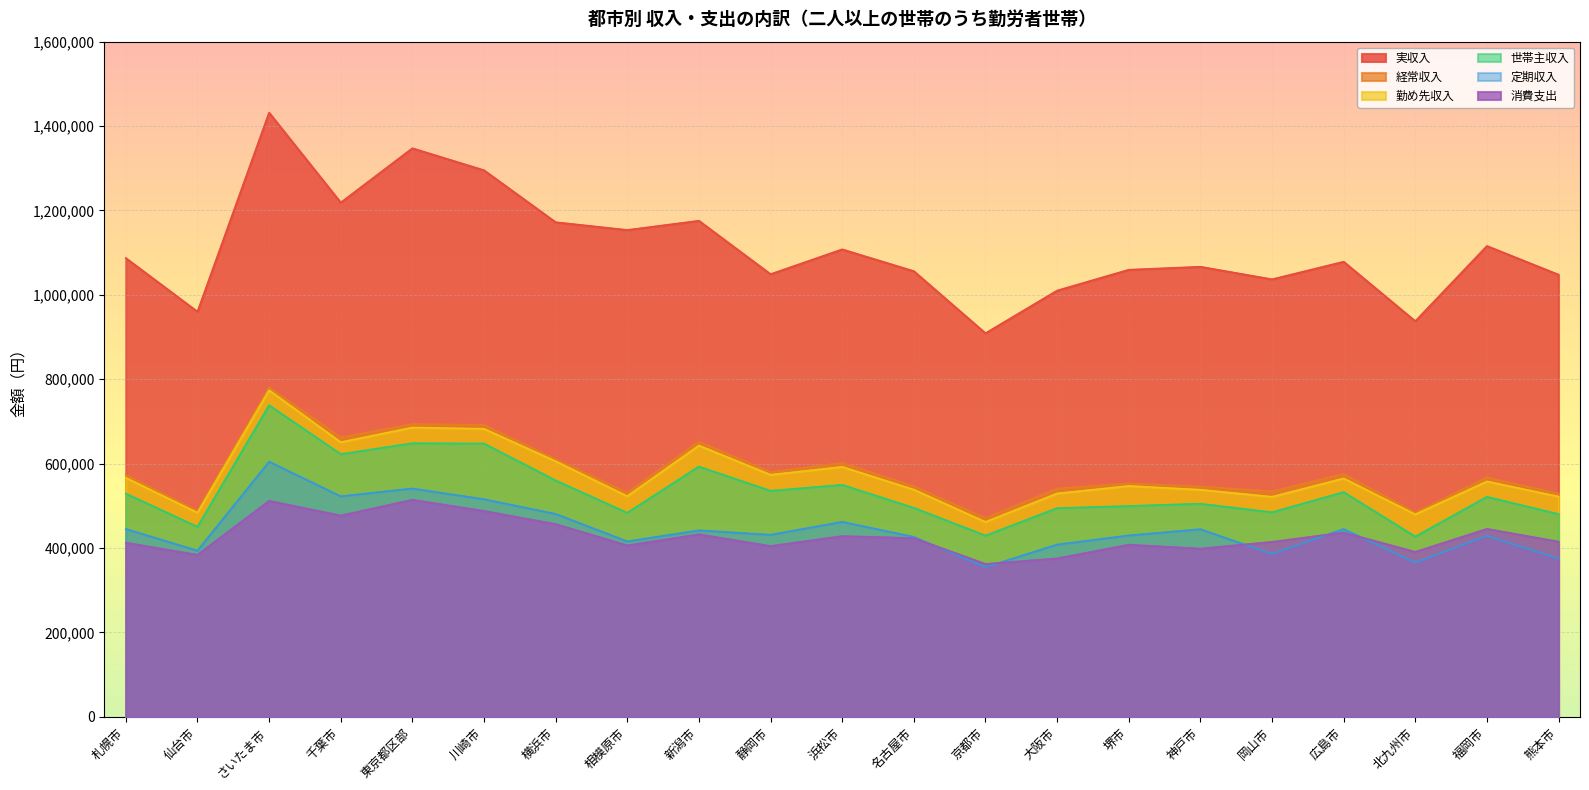

What value does the 定期収入 series have at 神戸市, to the nearest 100?

444800